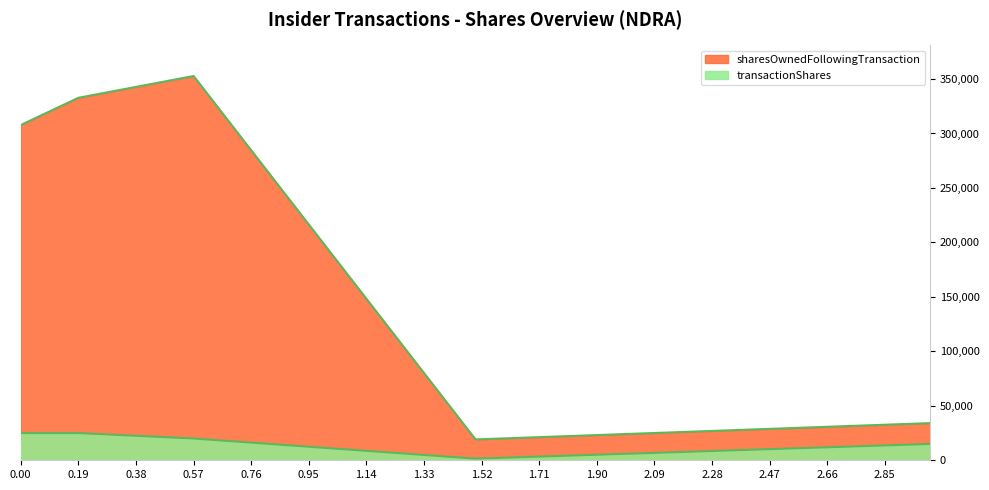

What is the sum of all sharesOwnedFollowingTransaction values?

1046603